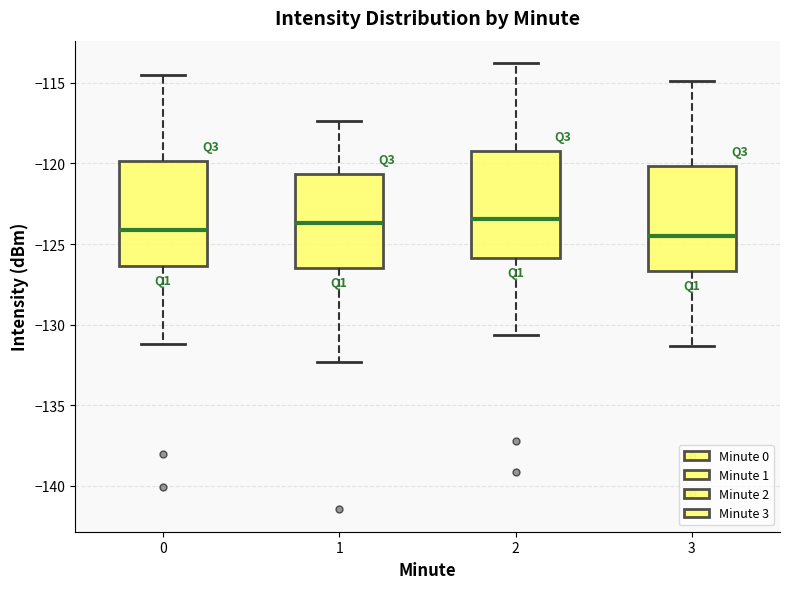

Where does the upper whisker of the box at x = 3 end on the y-axis? The values are not printed on the chart, so give them approximately, as read against the axis.

-115.0